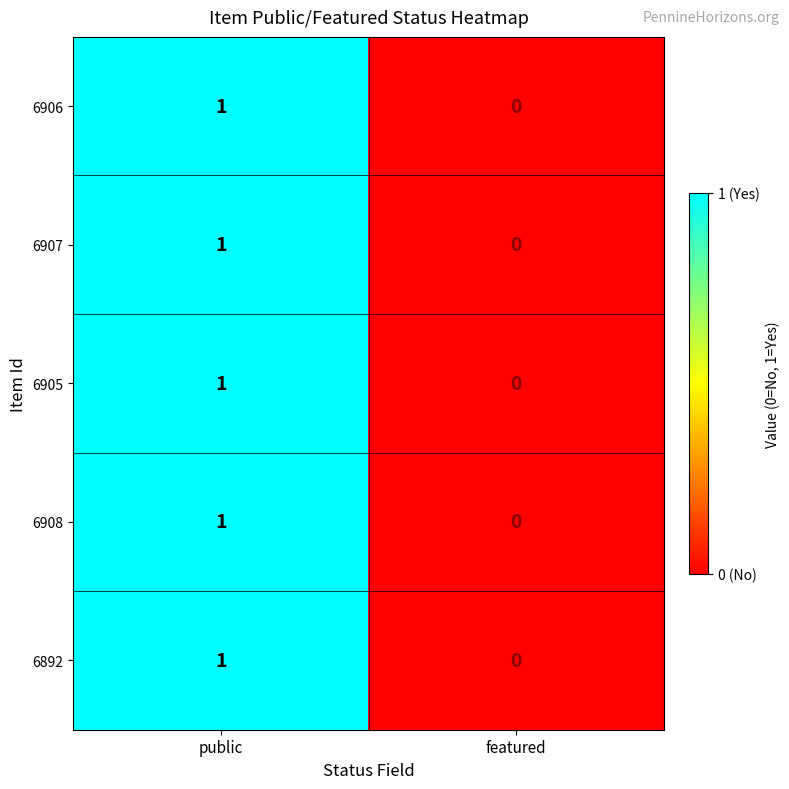

At which category is the sum across all series the highest?

public